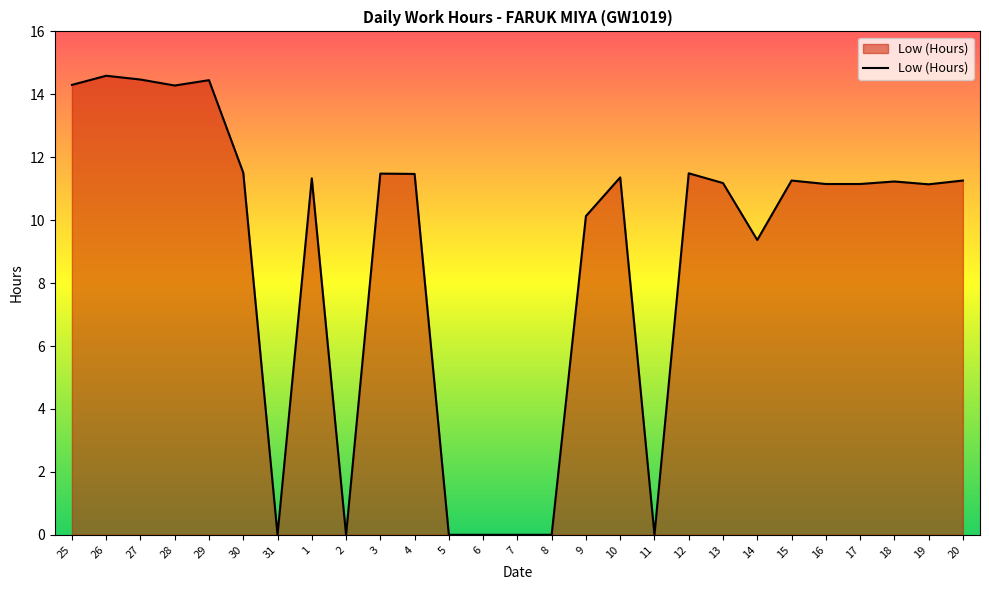

What is the difference between the maximum and minimum values?

14.6